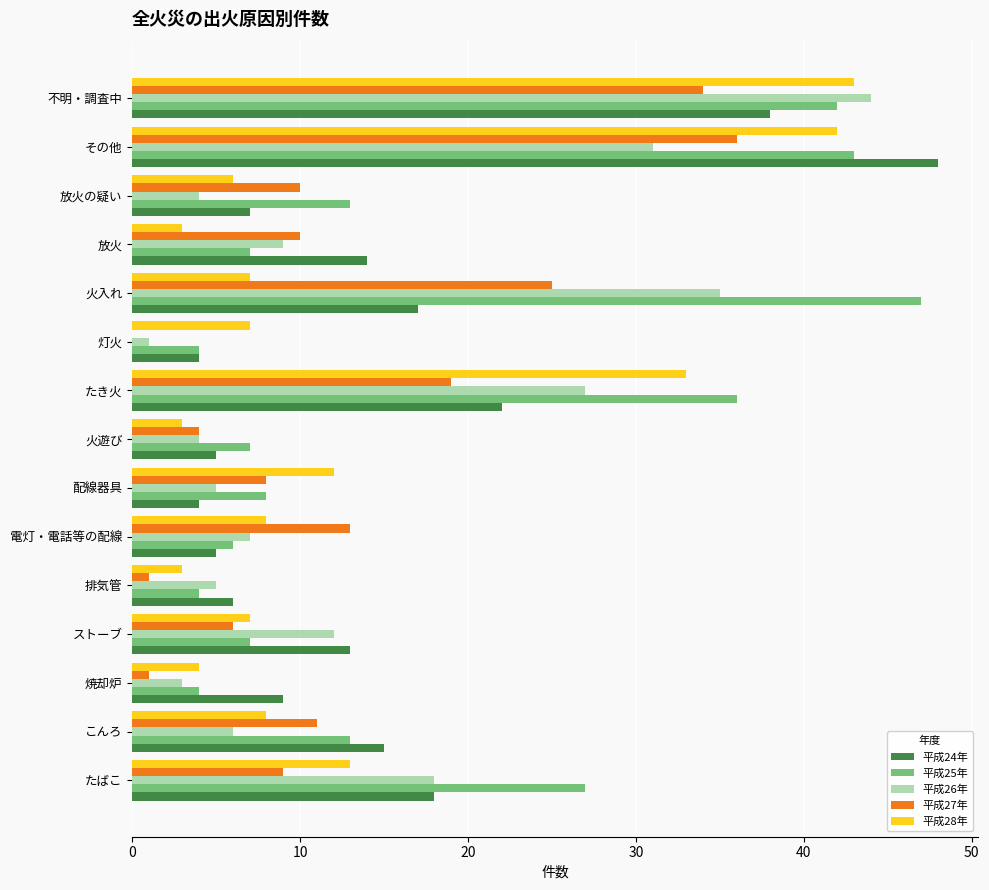

Is it true that 平成27年 equals 12 at 不明・調査中?

False